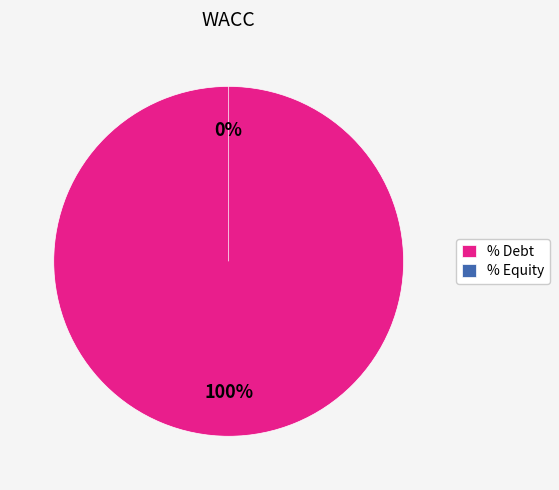

Does % Equity account for over 50% of the chart?

No